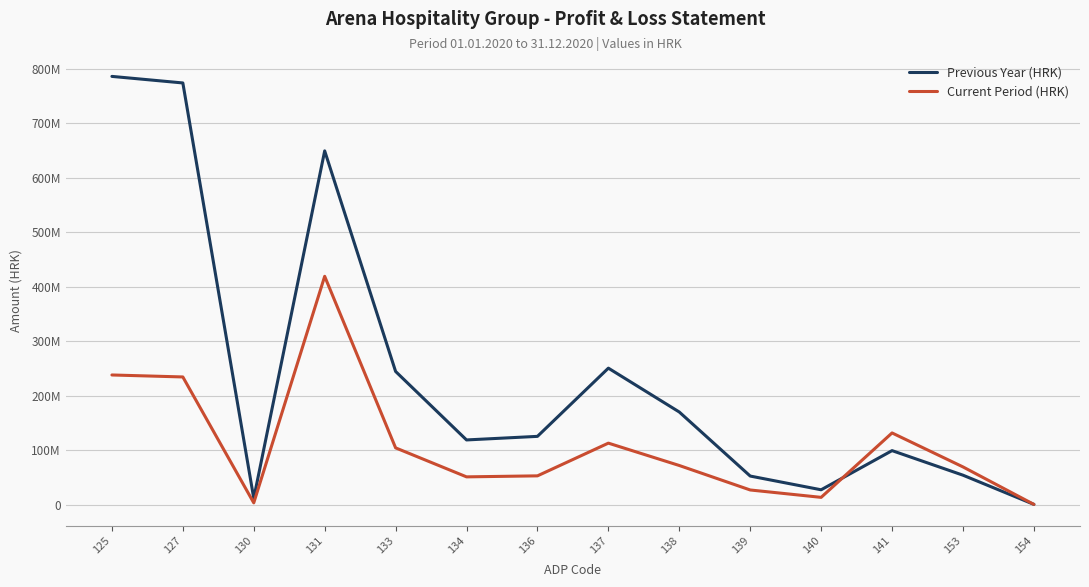

How many interior local valleys does the Current Period (HRK) series have?

3